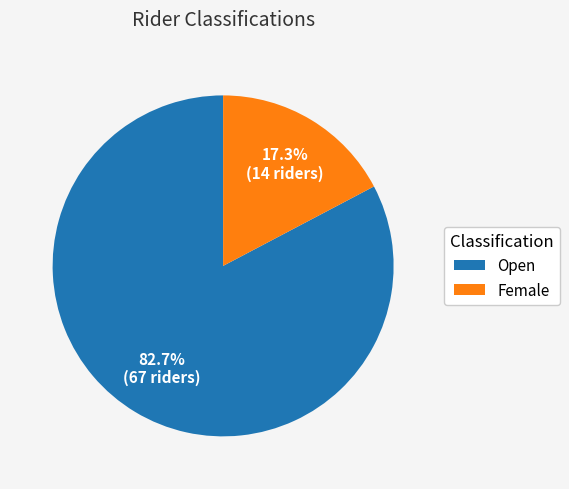

How many segments does this pie chart have?

2